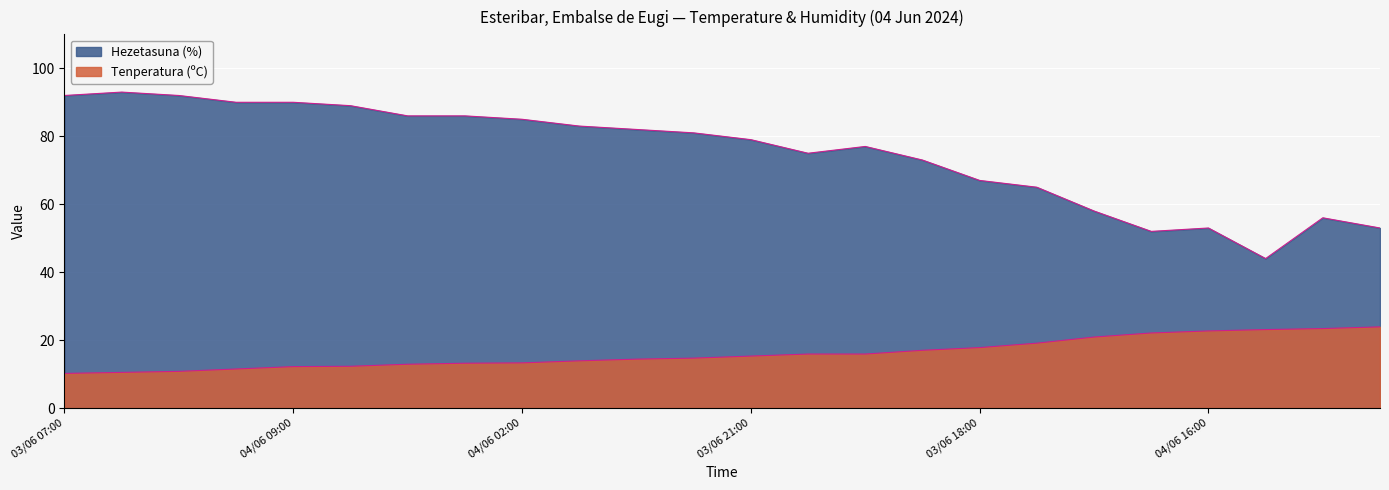

How many distinct data groups are displayed?

2